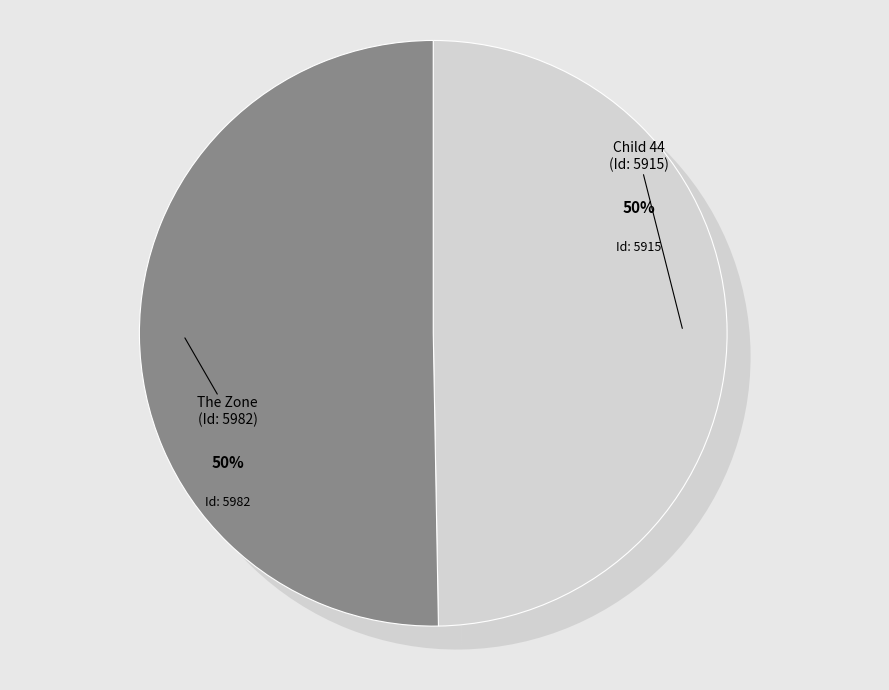

What is the change in value from Child 44 to The Zone?

+67